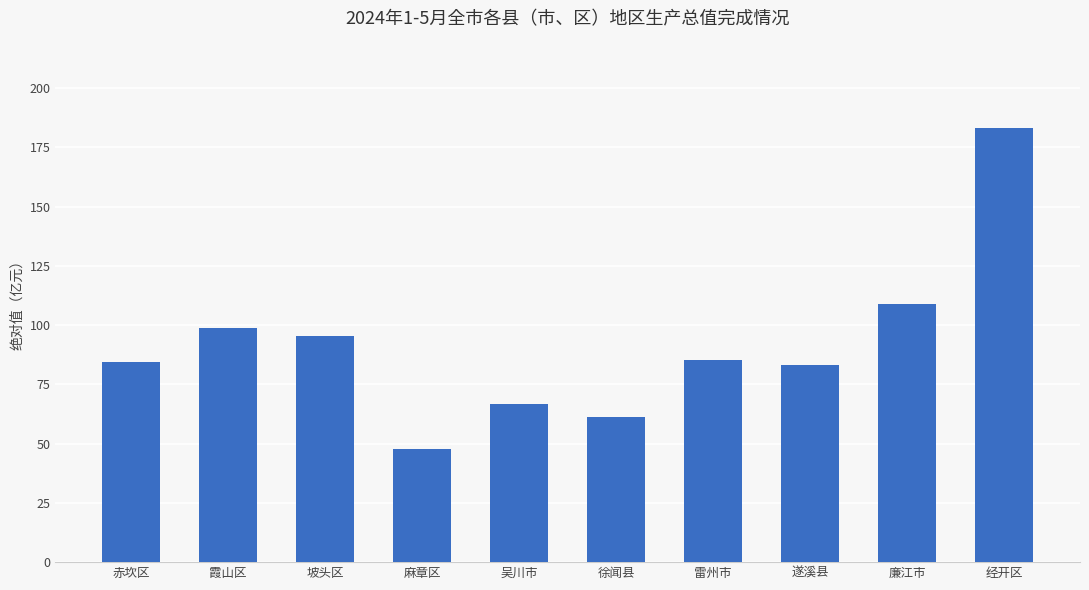

The value at 经开区 is 252.1. True or false?

False